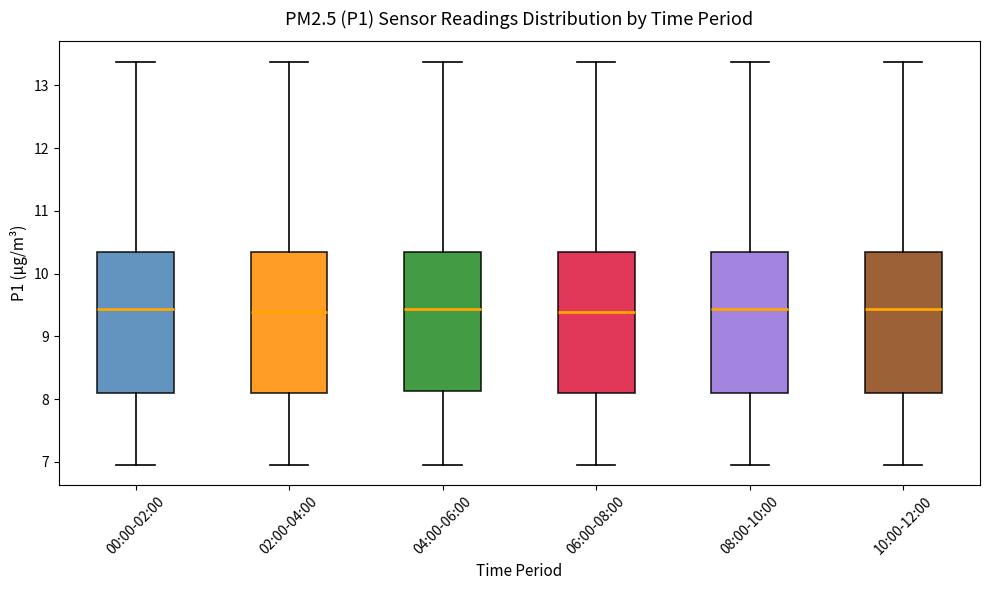

Reading left to right, transcribe this box plot: for each box, give where its median line is, the range the box spans, and where its two whiskers end, as read against the y-axis. The values are not printed on the chart, so give them approximately, as read against the axis.

00:00-02:00: median 9.4, box 8.1 to 10.4, whiskers 7.0 to 13.4
02:00-04:00: median 9.4, box 8.1 to 10.4, whiskers 7.0 to 13.4
04:00-06:00: median 9.4, box 8.1 to 10.4, whiskers 7.0 to 13.4
06:00-08:00: median 9.4, box 8.1 to 10.4, whiskers 7.0 to 13.4
08:00-10:00: median 9.4, box 8.1 to 10.4, whiskers 7.0 to 13.4
10:00-12:00: median 9.4, box 8.1 to 10.4, whiskers 7.0 to 13.4